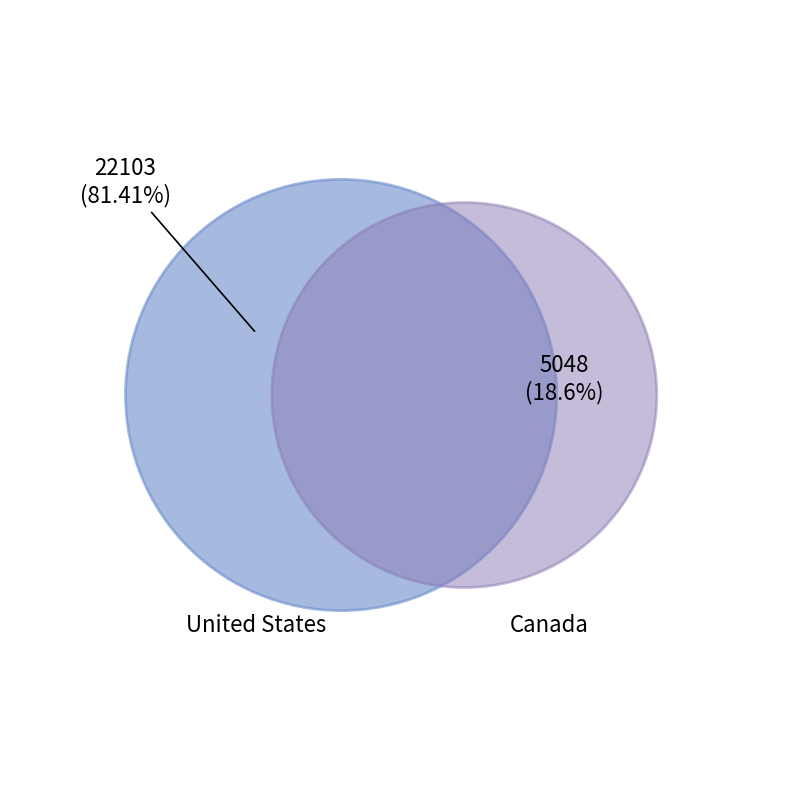

Which has a higher value, United States or Canada?

United States